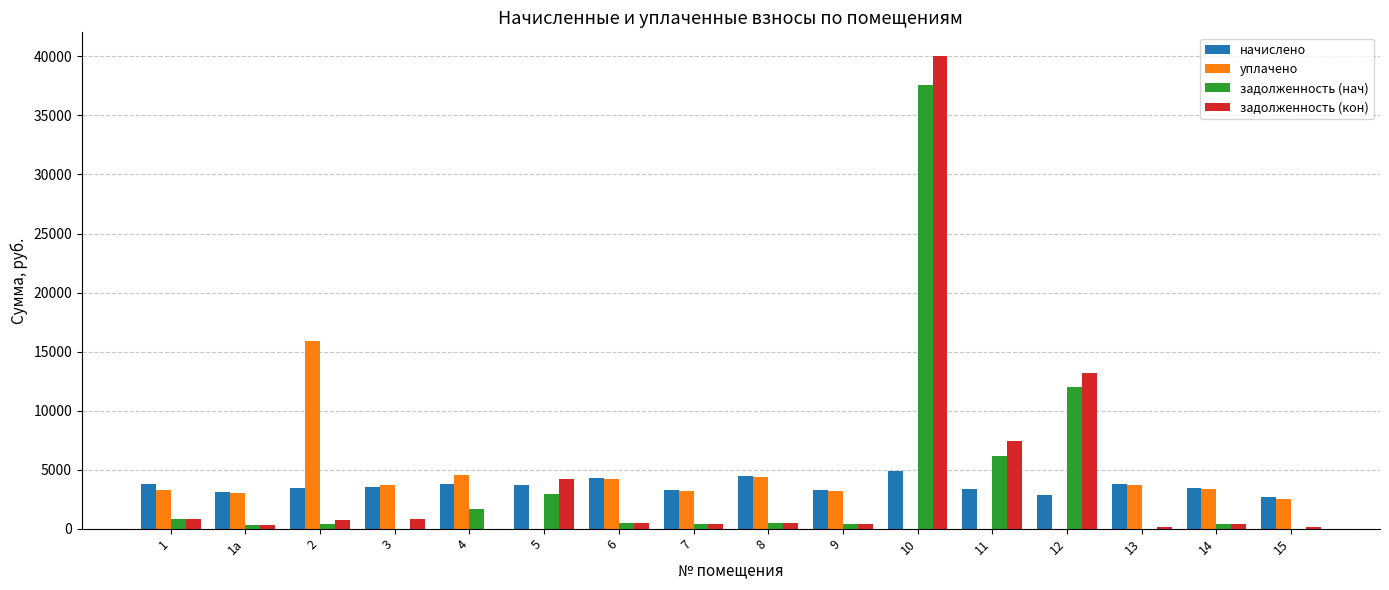

Which series has the largest range (max minus min)?

задолженность (кон)